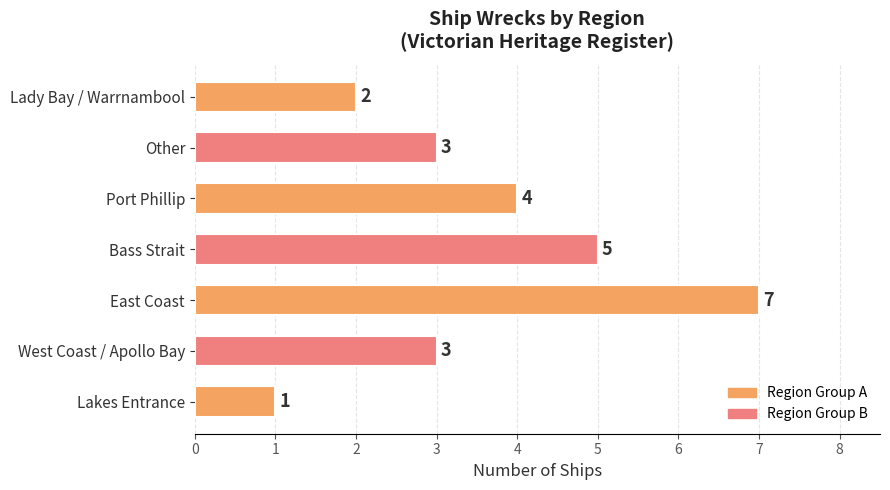

Count the values in the range 2 to 5.

5